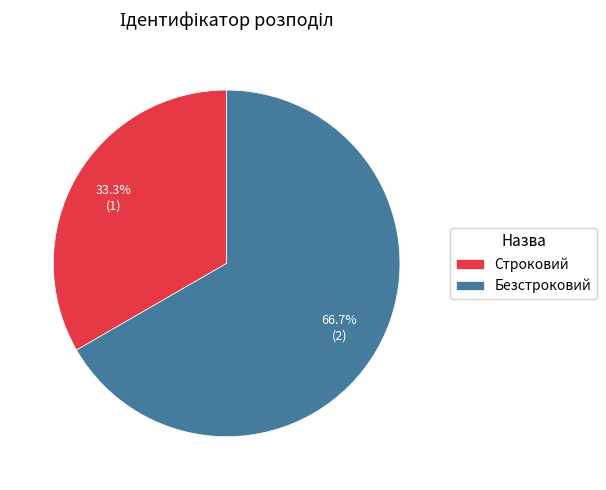

To the nearest percent, what is the combined percentage of Строковий and Безстроковий?

100%